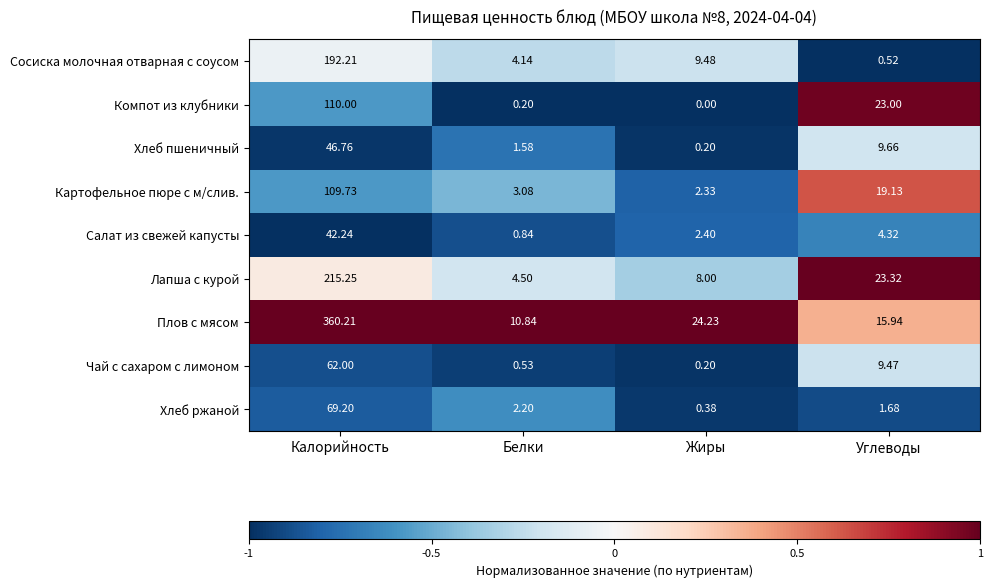

How many data points does each series have?

4